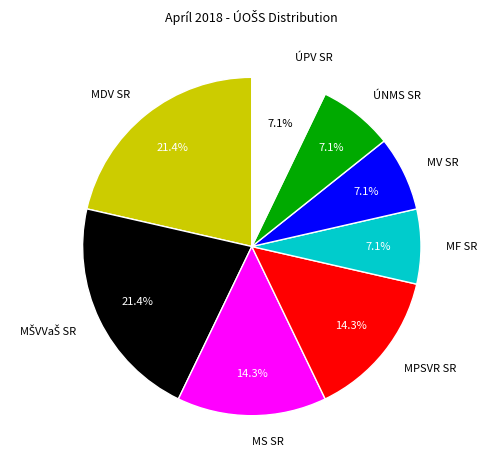

Is it true that ÚPV SR is 17% of the pie?

False